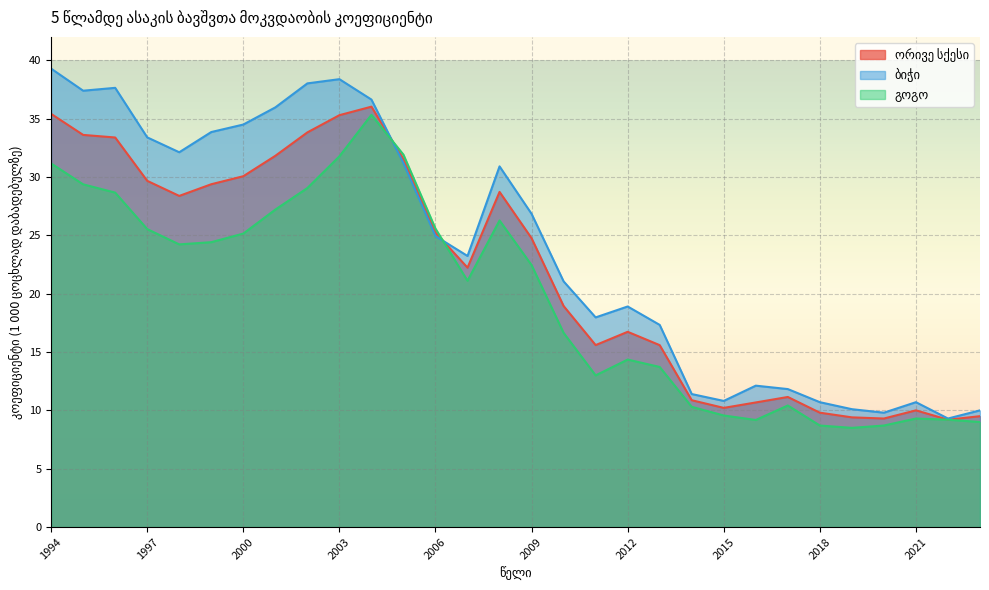

What is the value of the ორივე სქესი point at the 23rd from the left?

10.7